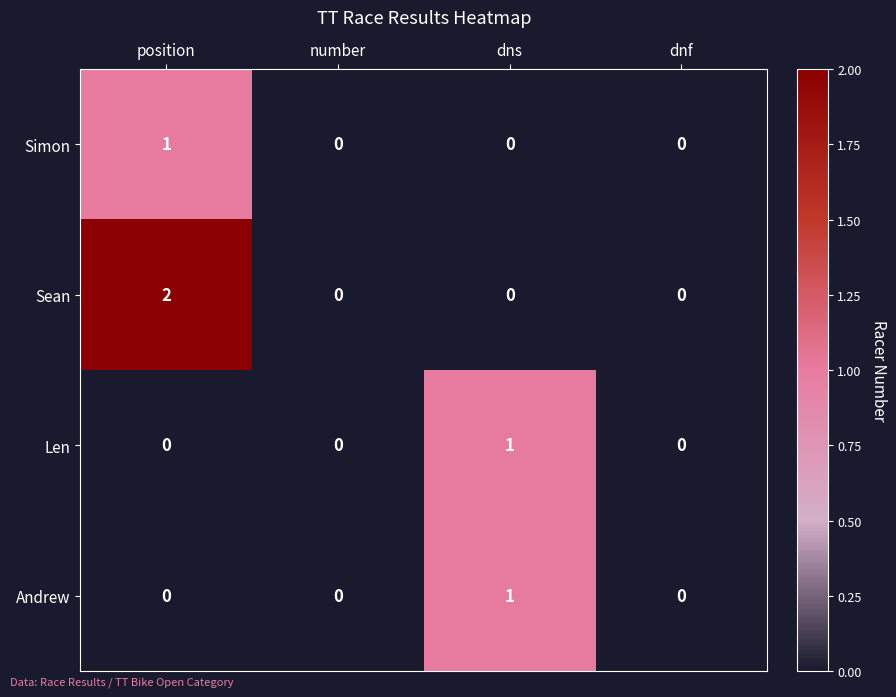

Reading right to left, list all the values displayed in this chart.

Simon: dnf=0	dns=0	number=0	position=1
Sean: dnf=0	dns=0	number=0	position=2
Len: dnf=0	dns=1	number=0	position=0
Andrew: dnf=0	dns=1	number=0	position=0